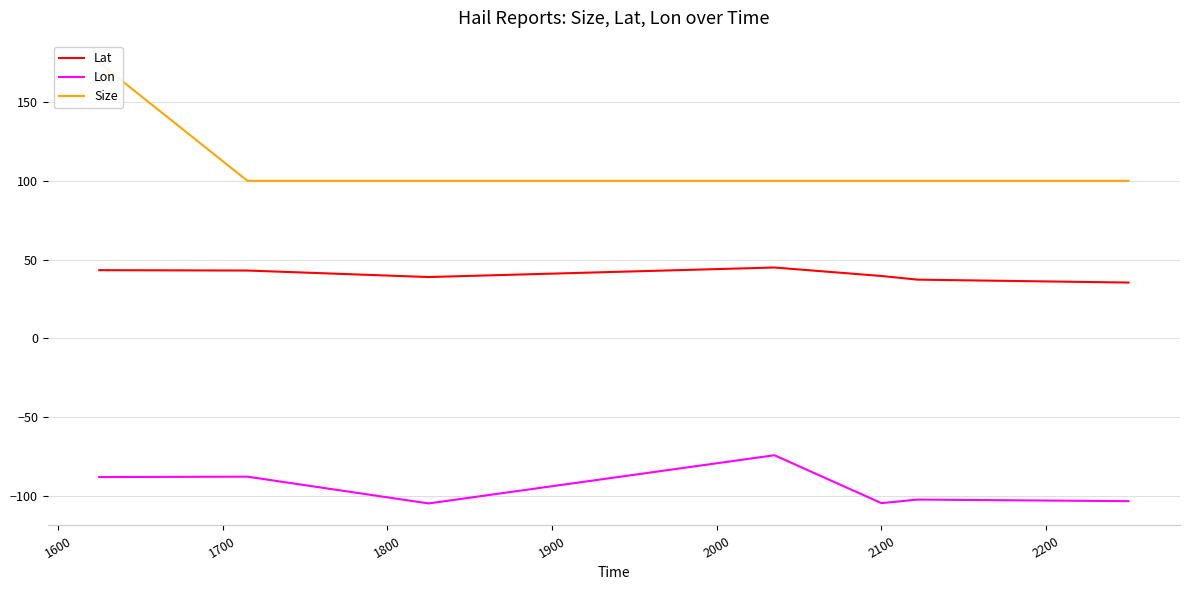

True or false: Lat and Lon cross at least once.

False